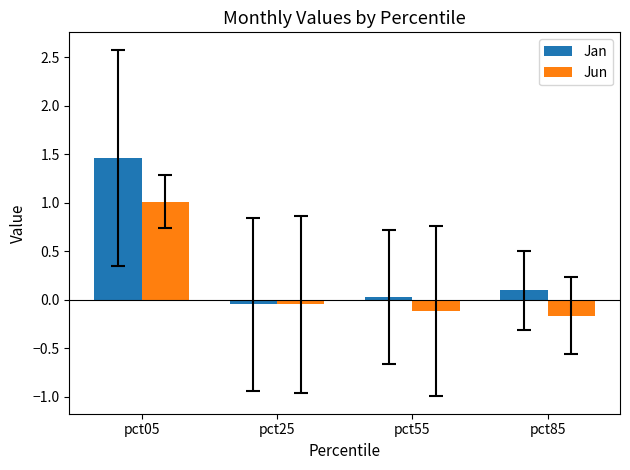

Which series has the largest total across all categories?

Jan